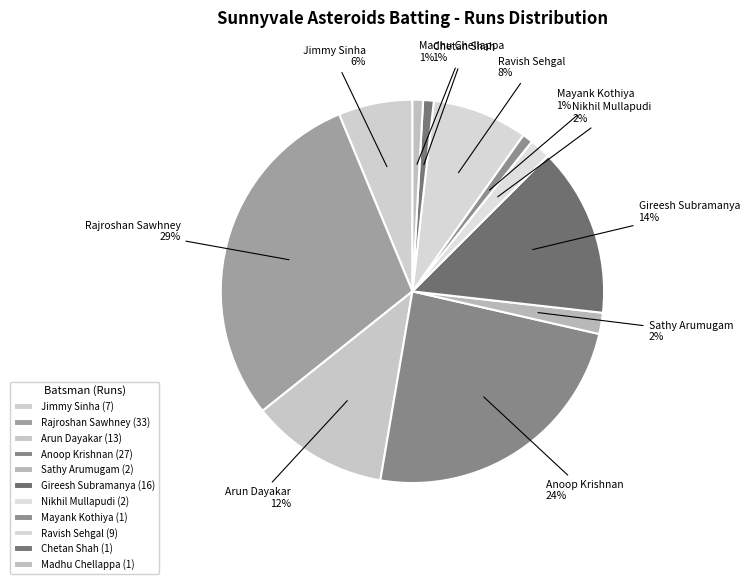

Which category has the biggest portion of the pie?

Rajroshan Sawhney